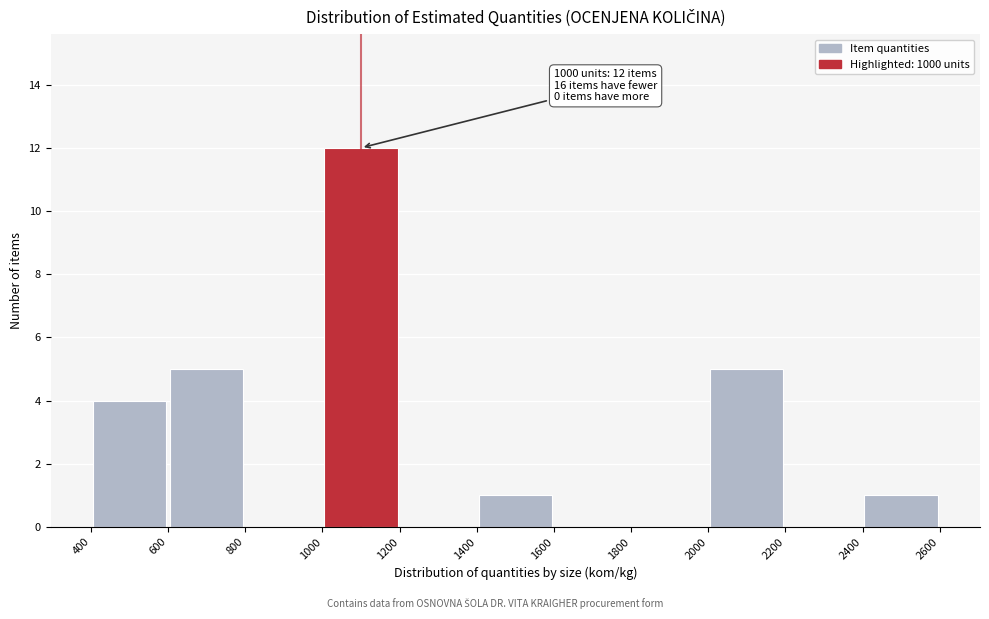

Which range on the x-axis has the tallest bar?

1000 to 1200